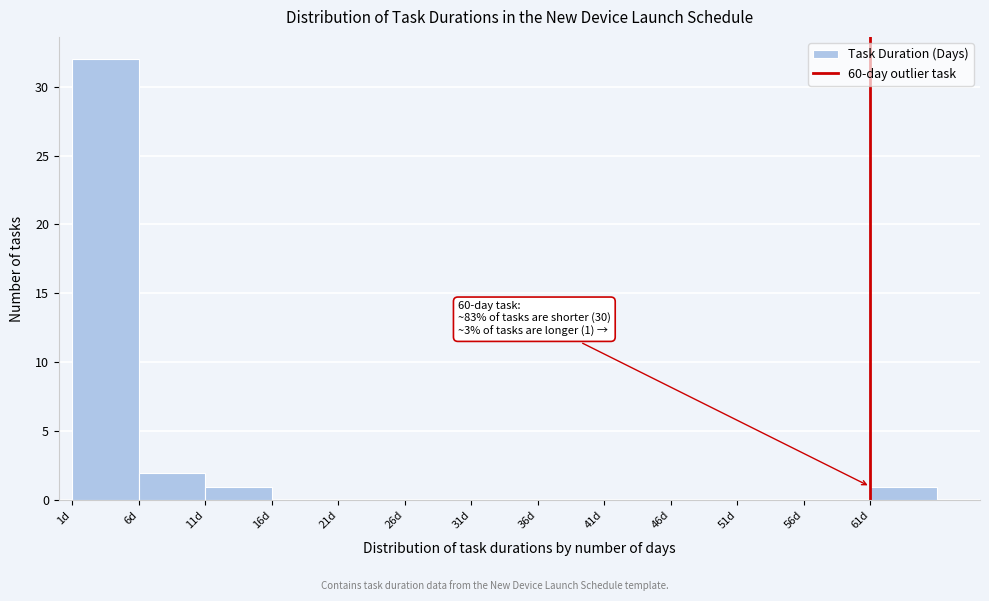

Which range on the x-axis has the tallest bar?

1 to 6